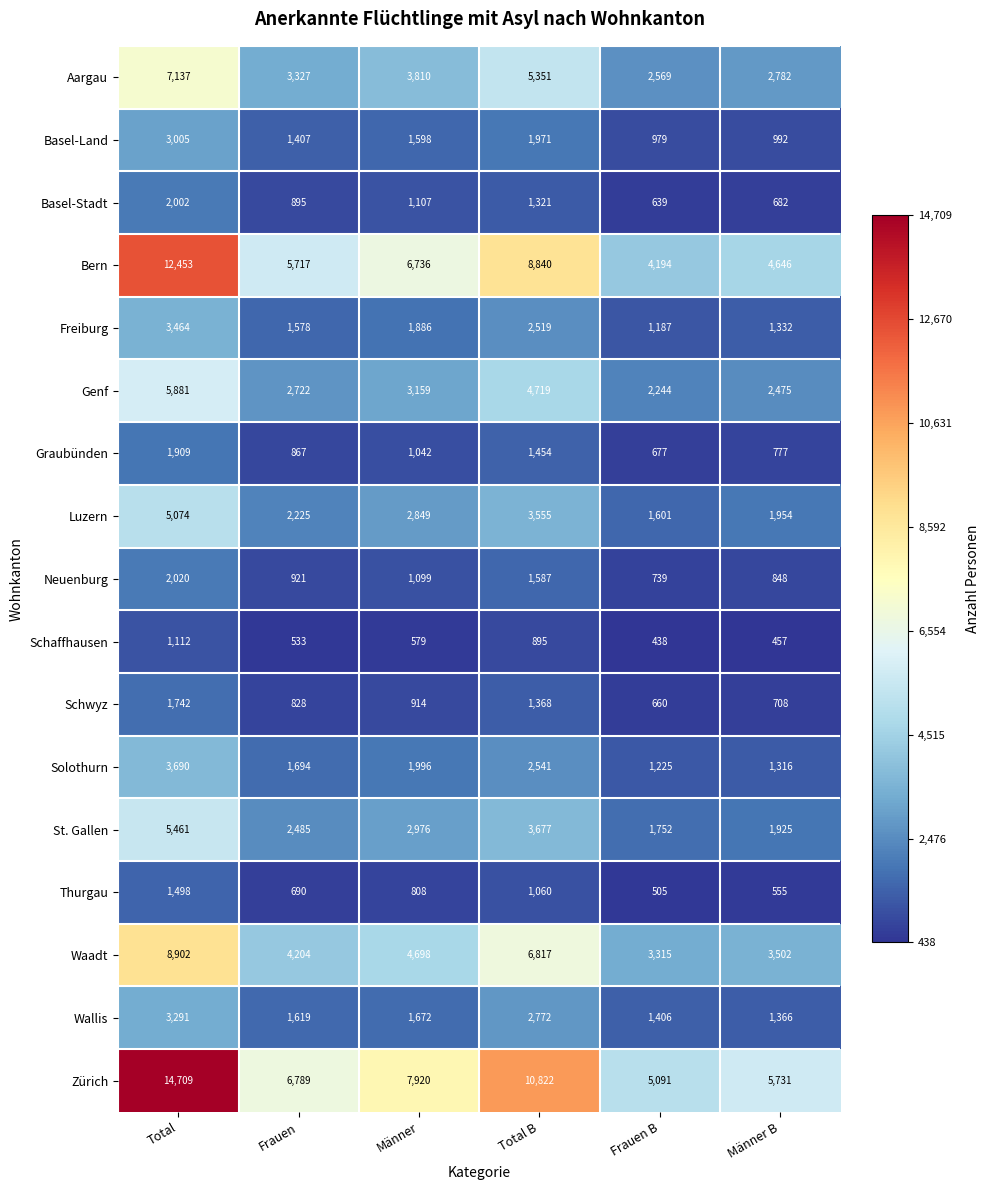

What is the maximum value shown in the chart?

14709